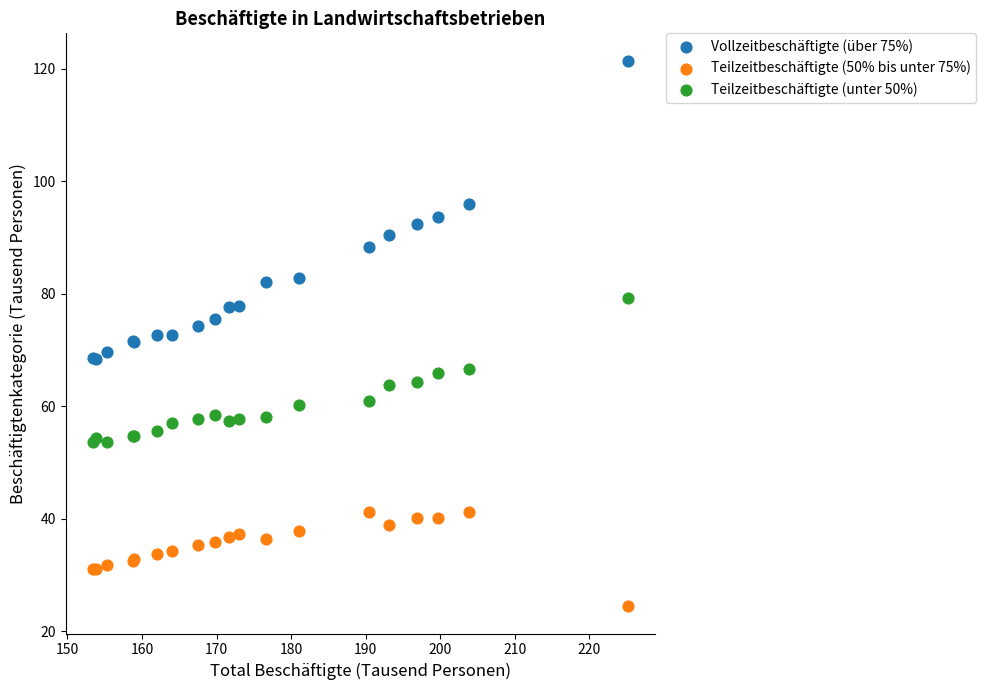

Which series contains the highest Y value?

Vollzeitbeschäftigte (über 75%)